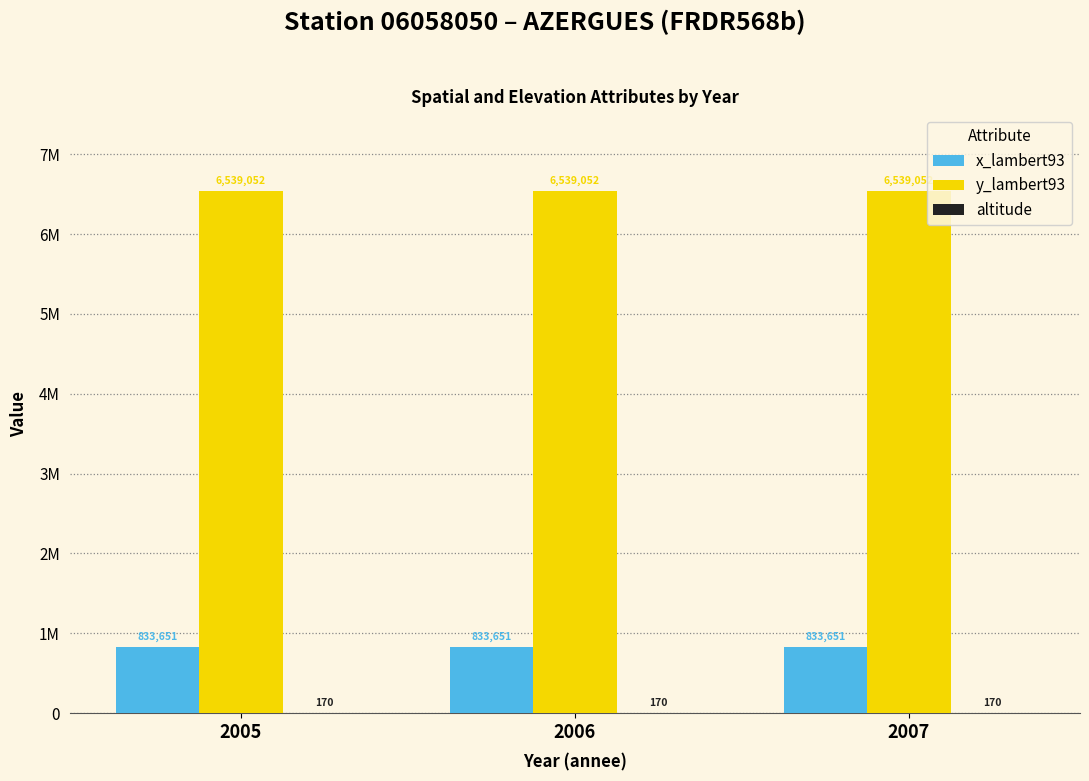

Are the bars grouped side by side (vs. stacked)?

Yes